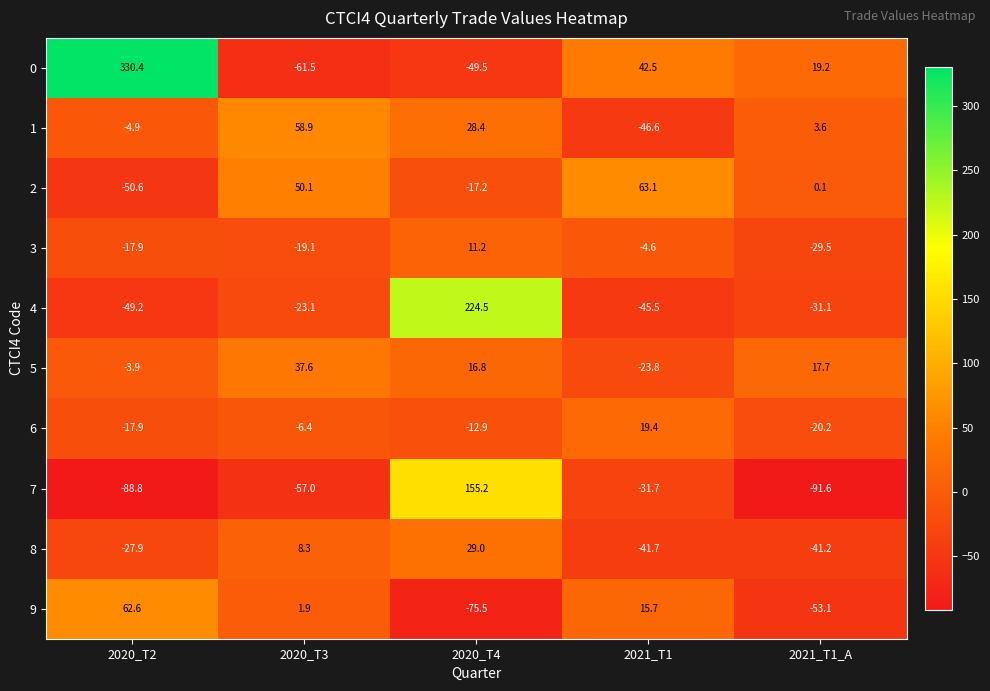

What value does the 1 series have at 2021_T1?

-46.6